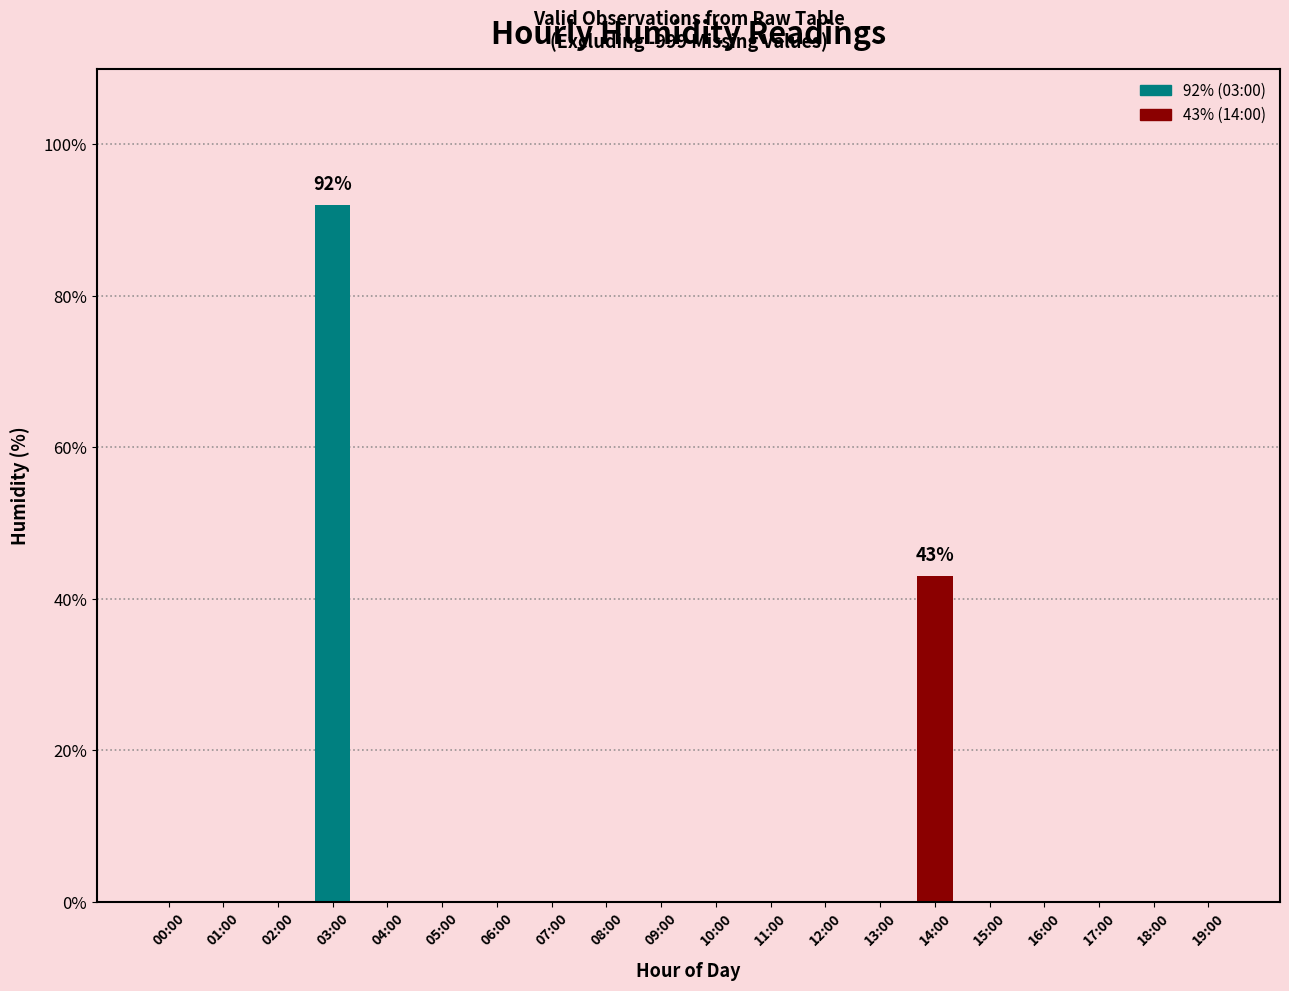

How many distinct data groups are displayed?

1